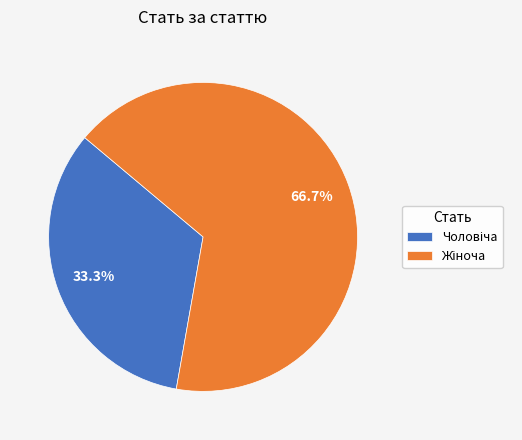

Count the number of slices in the pie.

2